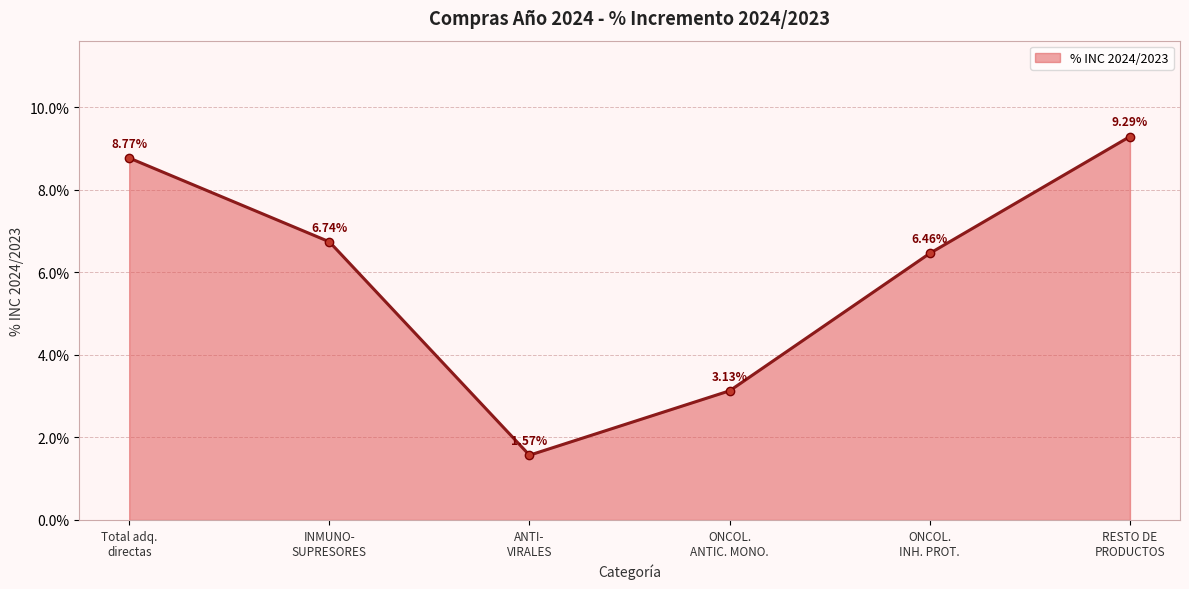

The value at ANTI-
VIRALES is 0.0. True or false?

False